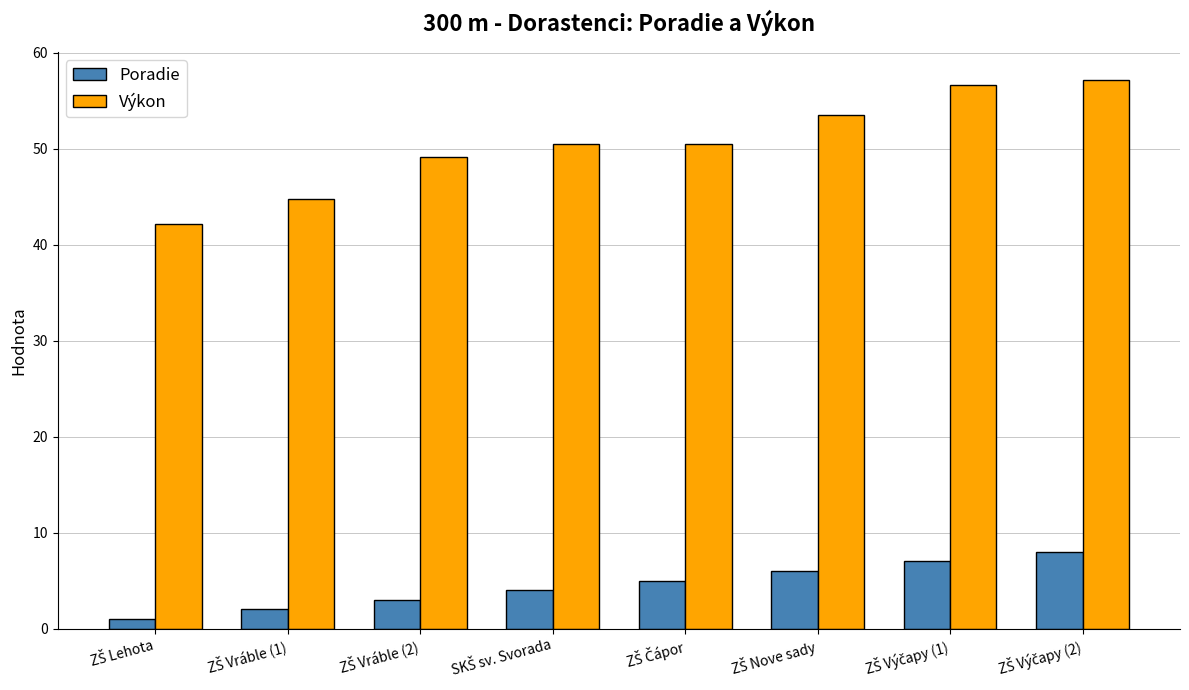

Does the chart contain any negative values?

No